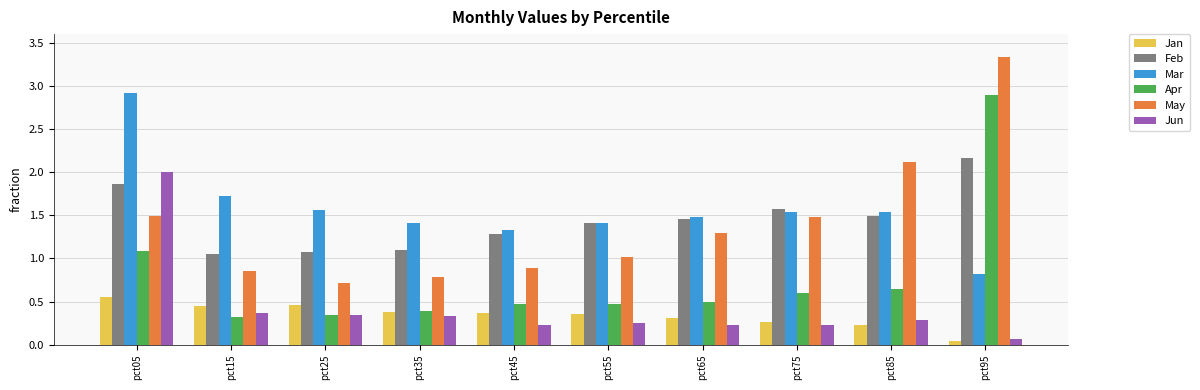

What is the total value across all series at pct65?

5.3